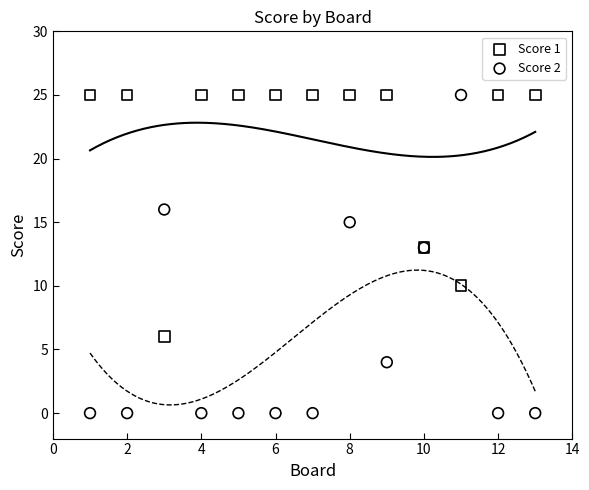

Which series has the widest spread of Y values?

Score 2